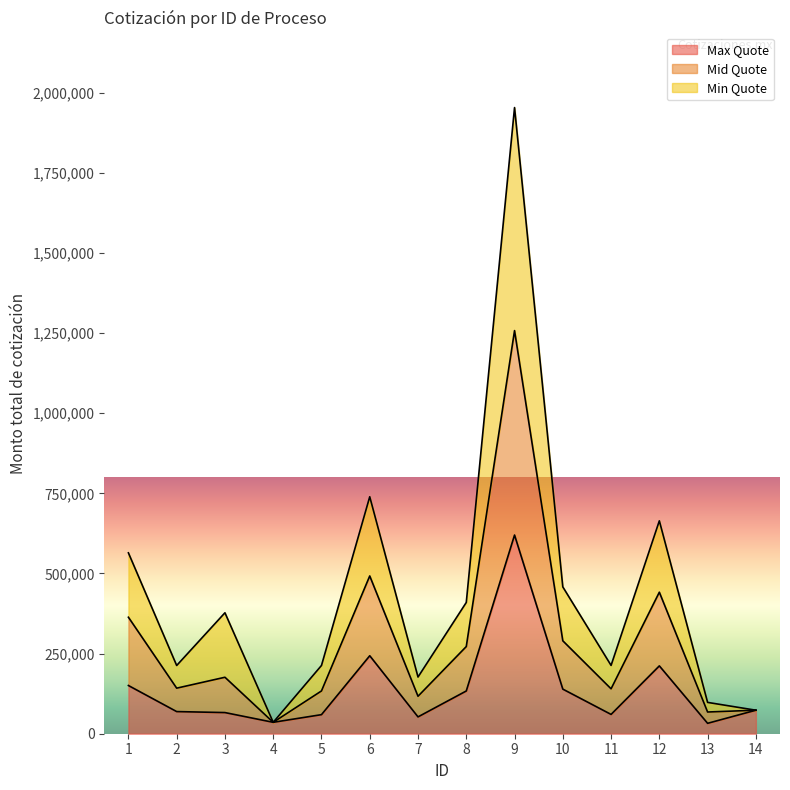

Which category has the highest value in the Mid Quote series?

9